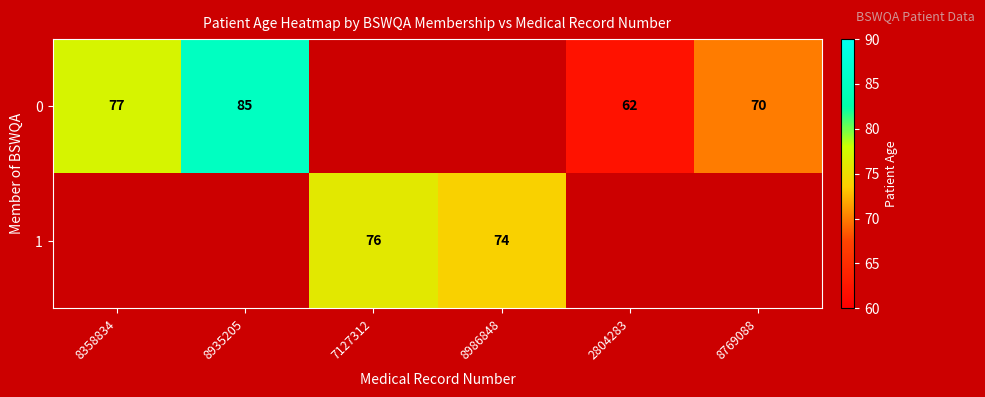

The value of 1 at 8986848 is 18.4. True or false?

False